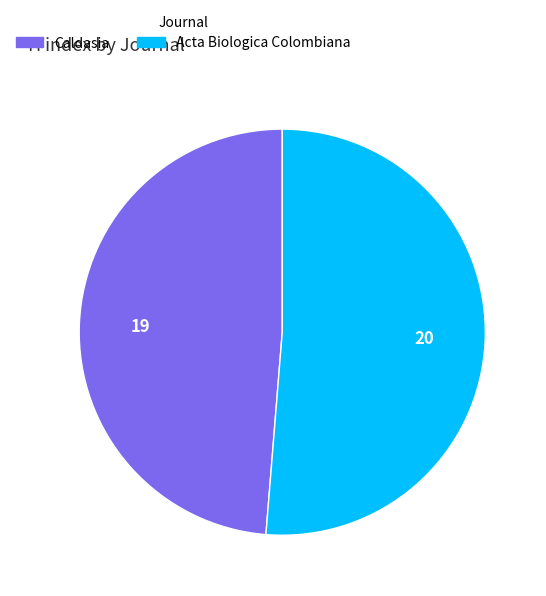

Do Acta Biologica Colombiana and Caldasia together represent more than half of the pie?

Yes